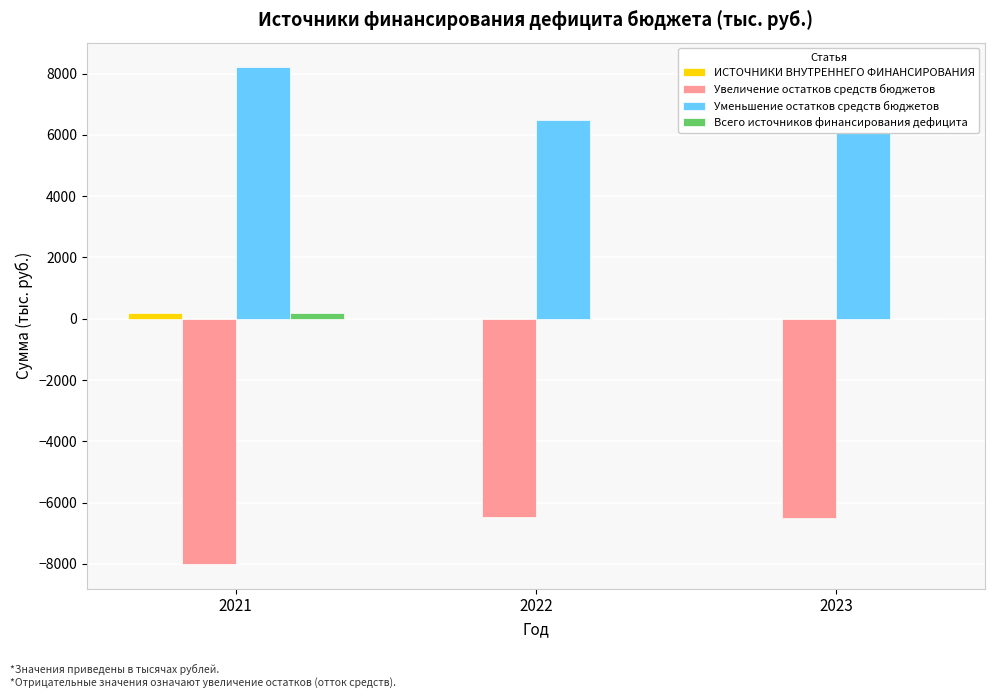

How many groups of bars are there?

3